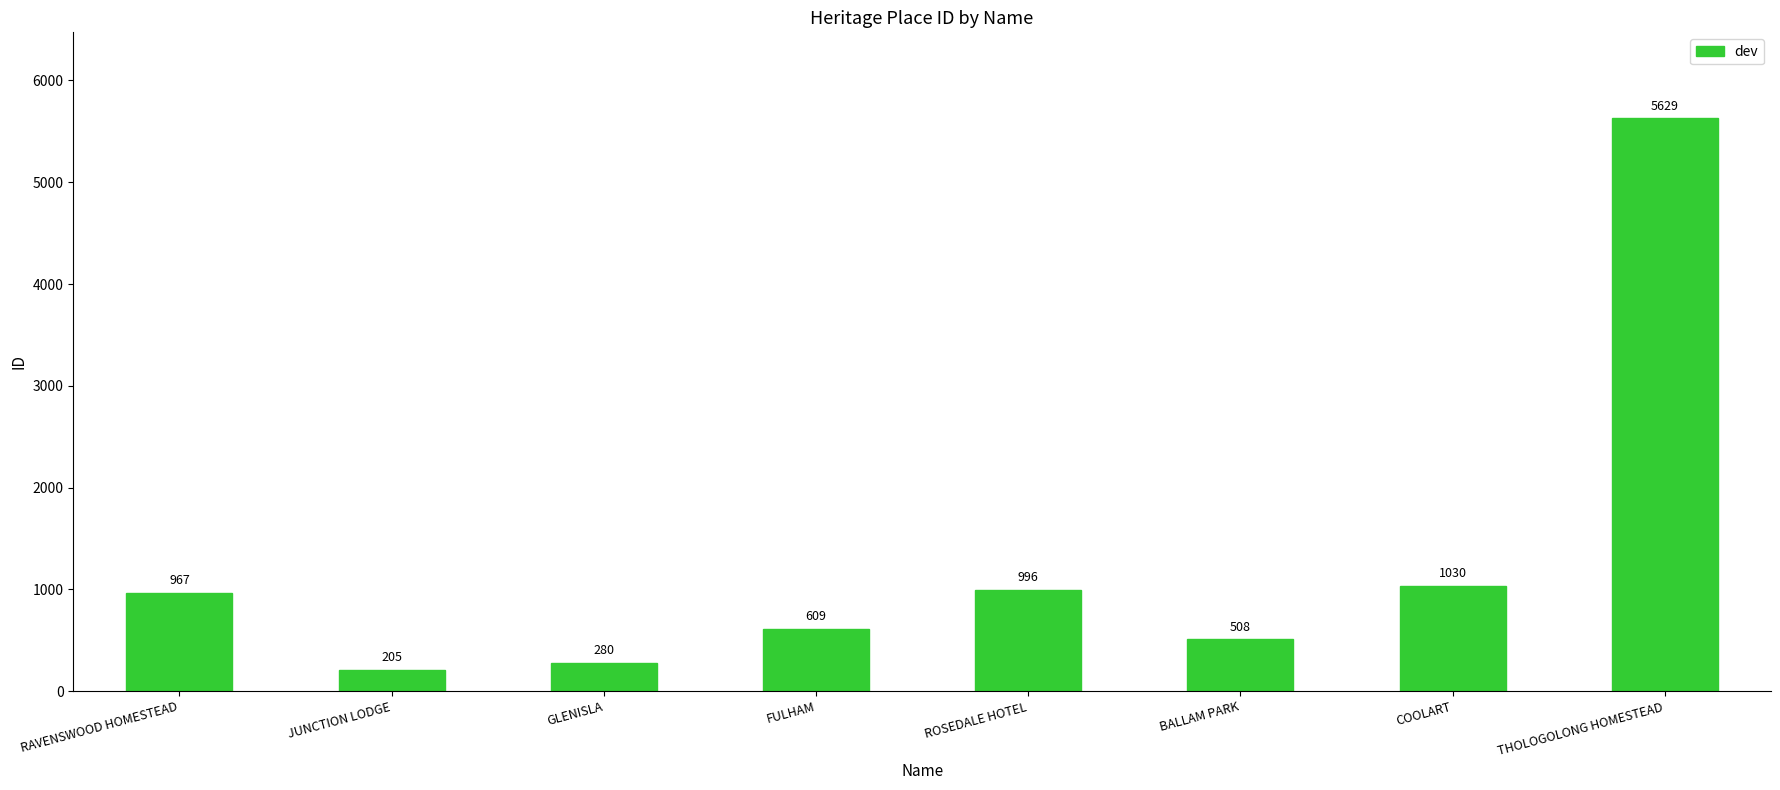

List the labels in order of value, largest first.

THOLOGOLONG HOMESTEAD, COOLART, ROSEDALE HOTEL, RAVENSWOOD HOMESTEAD, FULHAM, BALLAM PARK, GLENISLA, JUNCTION LODGE